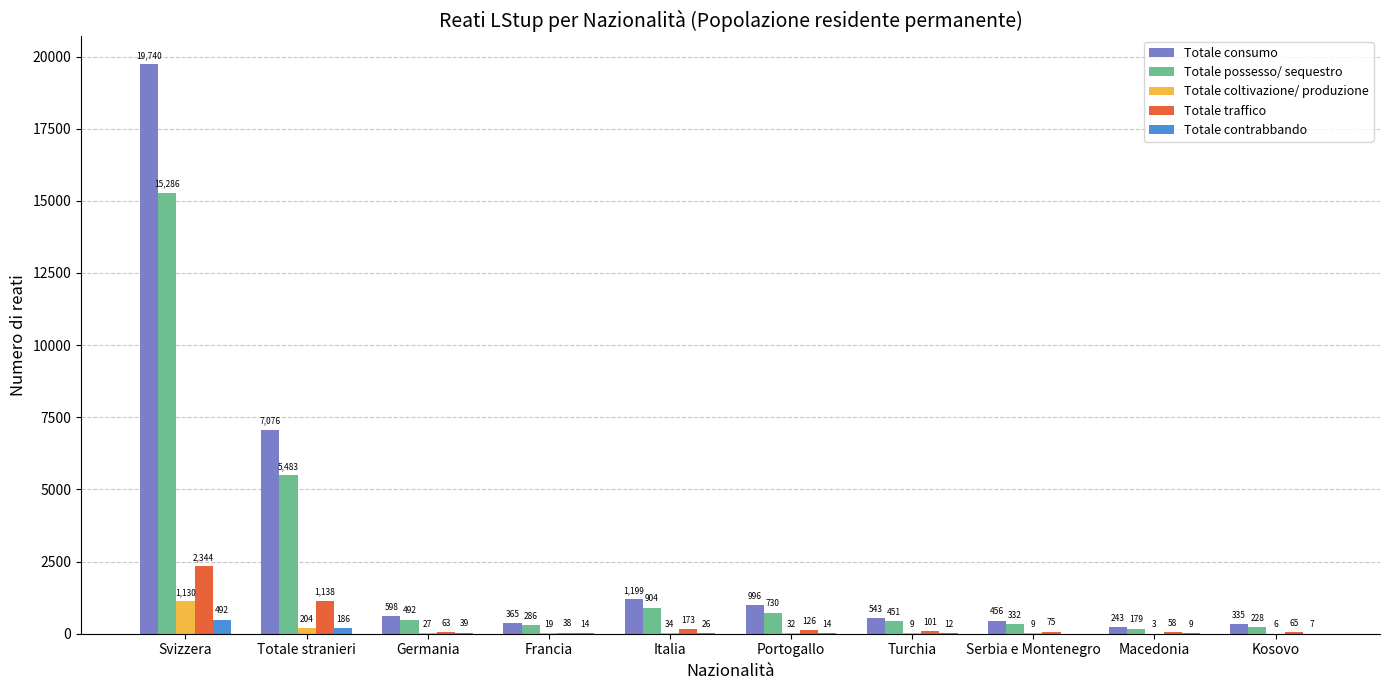

What is the highest value of the Totale traffico series?

2344